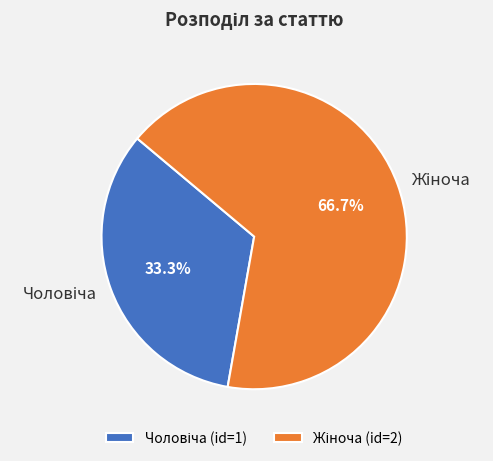

Is there any slice that represents more than half of the pie?

Yes